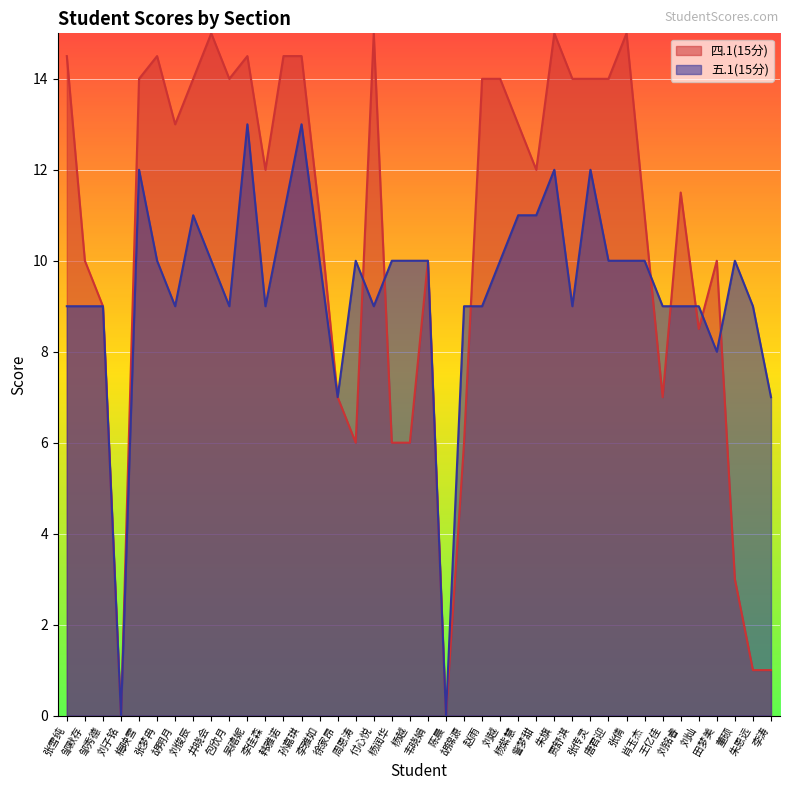

What is the average value of the 四.1(15分) series?

10.5